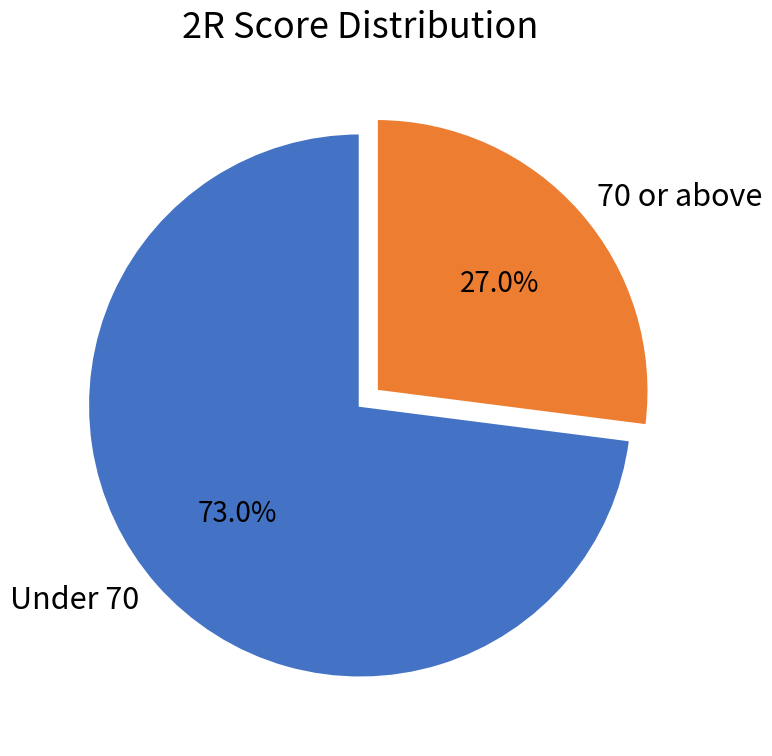

What is the largest slice in the pie chart?

Under 70